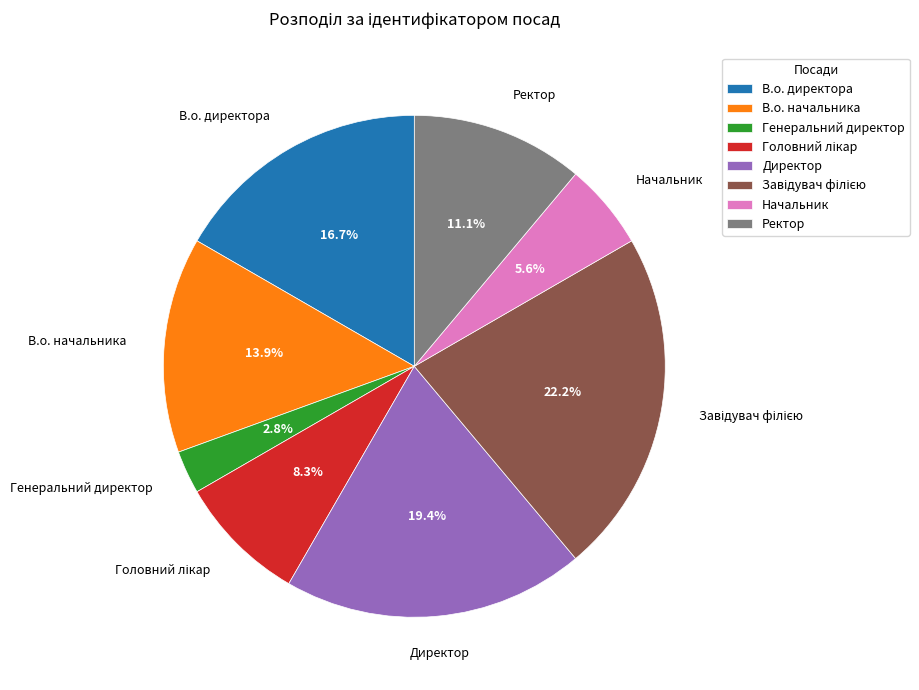

What percentage is NOT represented by Генеральний директор?

97.2%